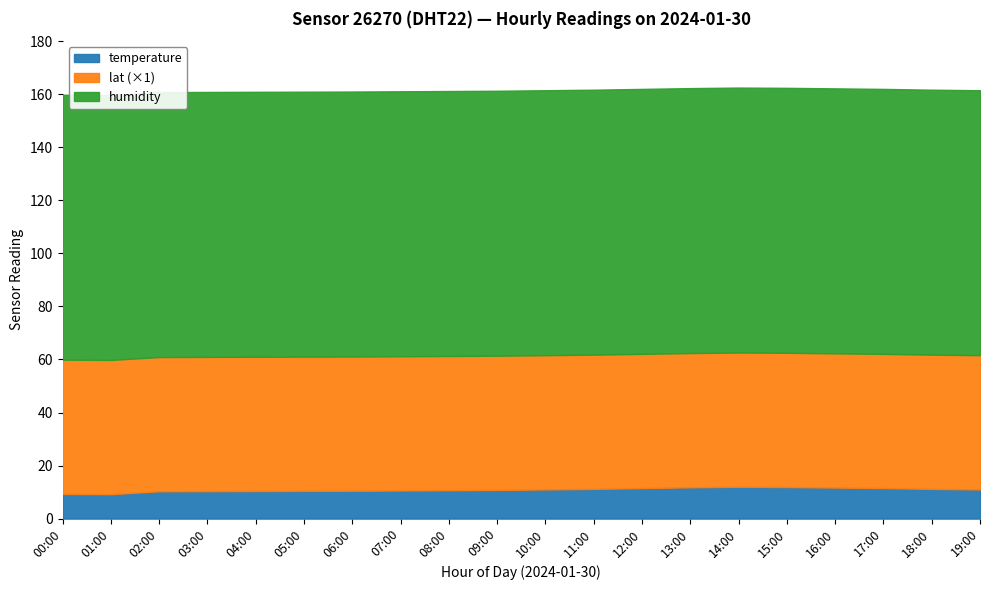

What is the value of the humidity point at the 17th from the left?

99.9